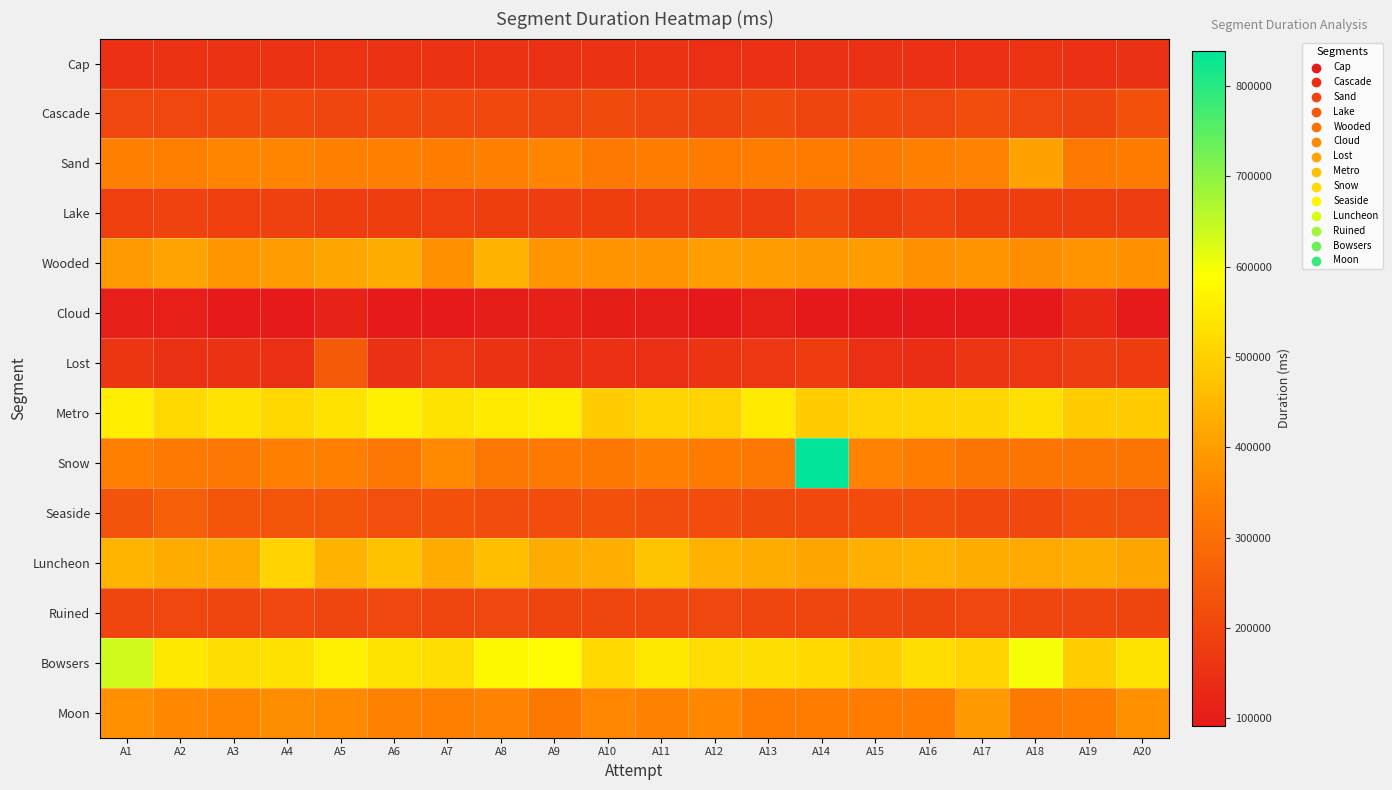

At which category is the sum across all series the highest?

A14